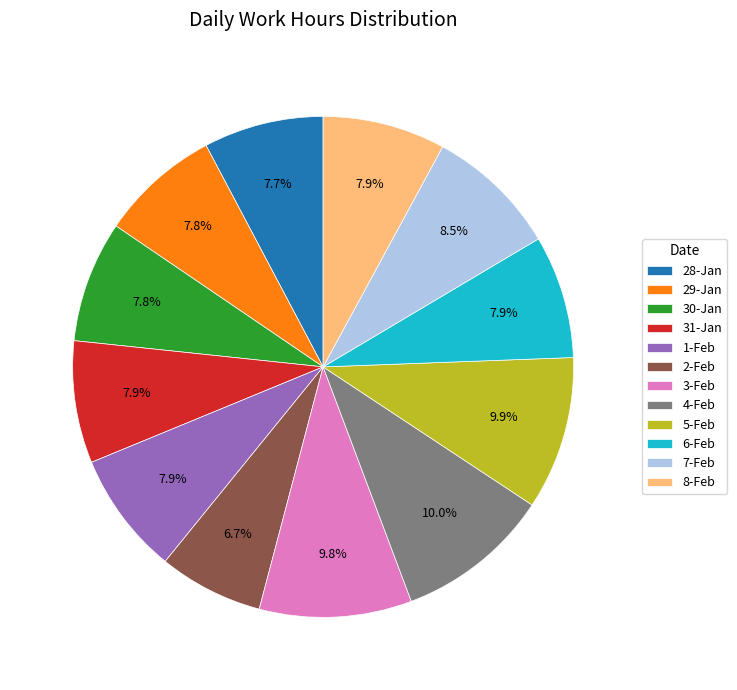

How many segments does this pie chart have?

12